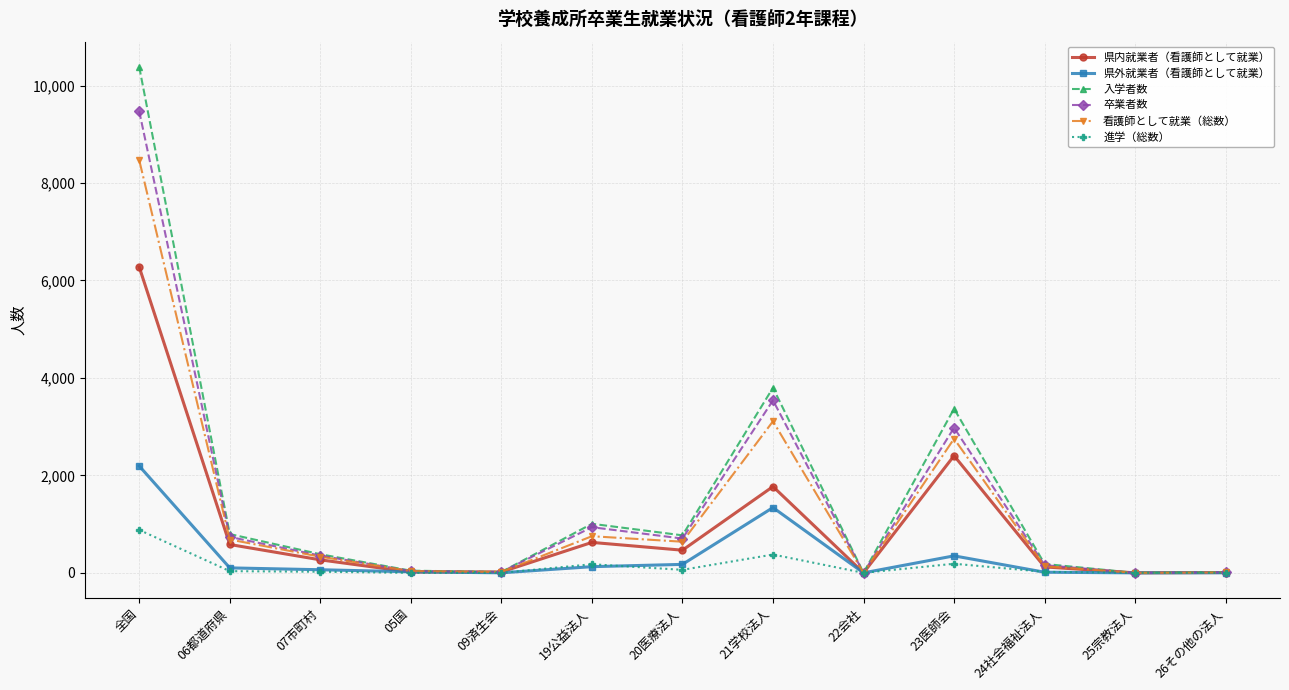

True or false: 入学者数 has more than 1 points higher than both neighbors.

True